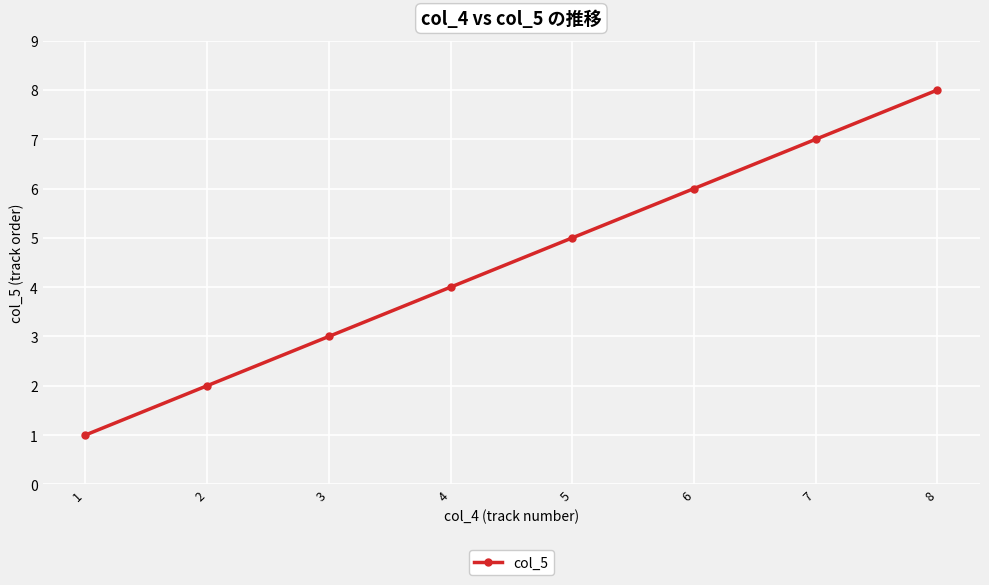

Where is the data nearest to the value 4?

4